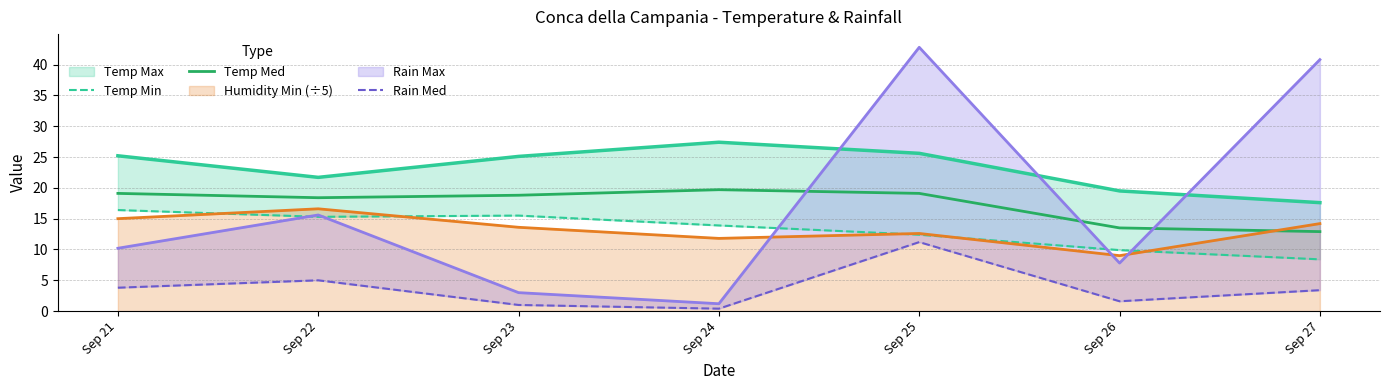

How many intersections are there between Temp Med and Humidity Min (÷5)?

1